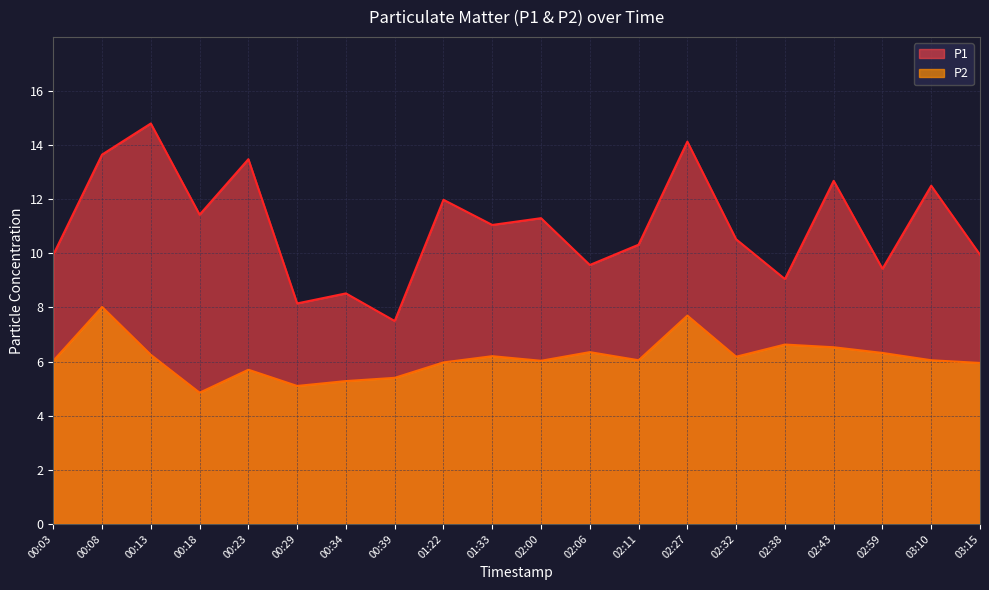

True or false: P2 and P1 intersect in this chart.

False